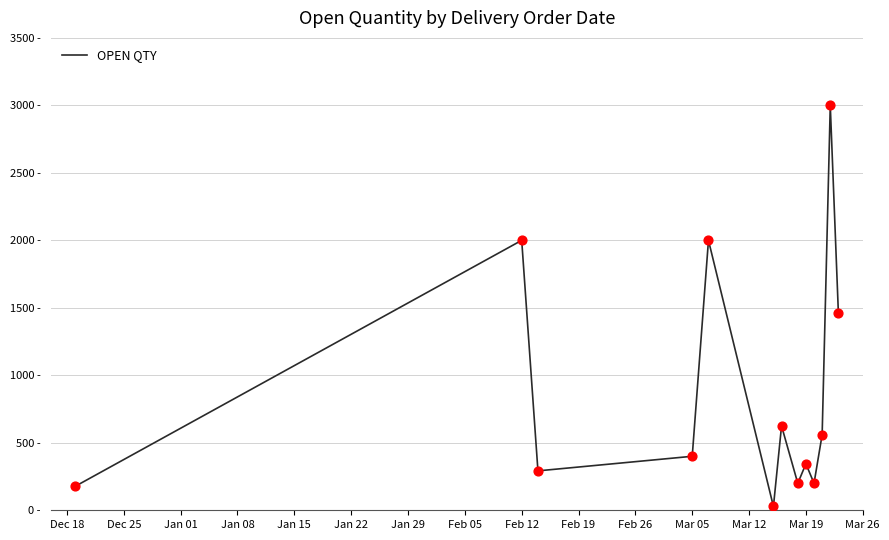

Does the chart have visible grid lines?

Yes